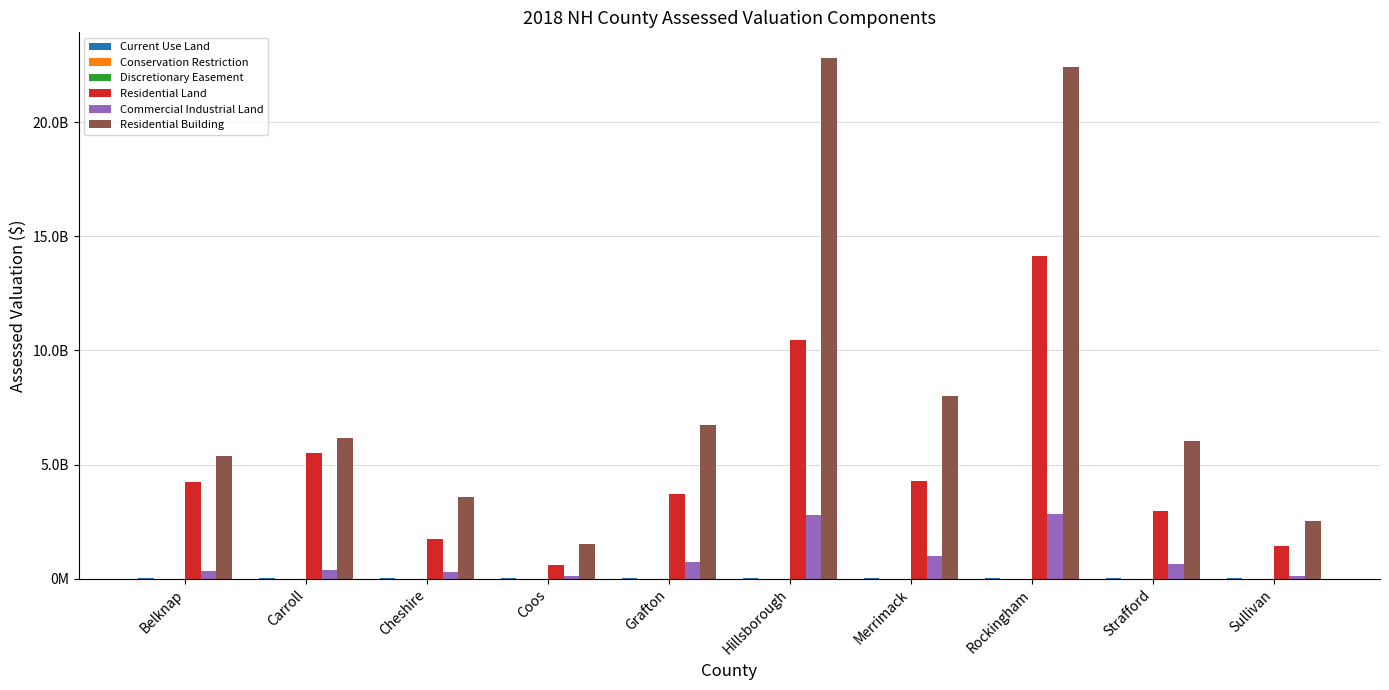

The Residential Land series shows 14155768246 at Rockingham. True or false?

True